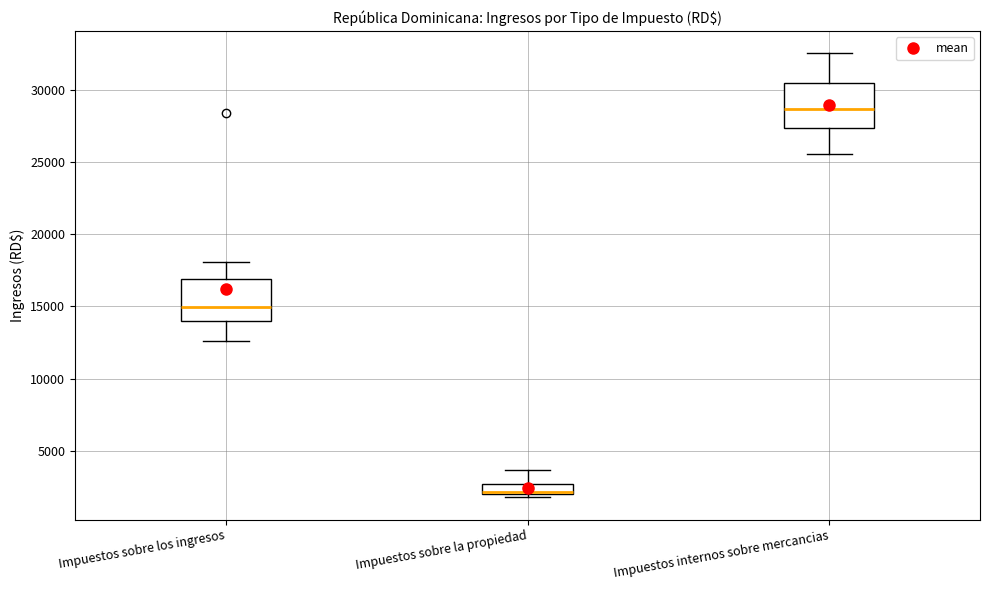

Where does the median line of the box for Impuestos sobre los ingresos sit on the y-axis? The values are not printed on the chart, so give them approximately, as read against the axis.

15000